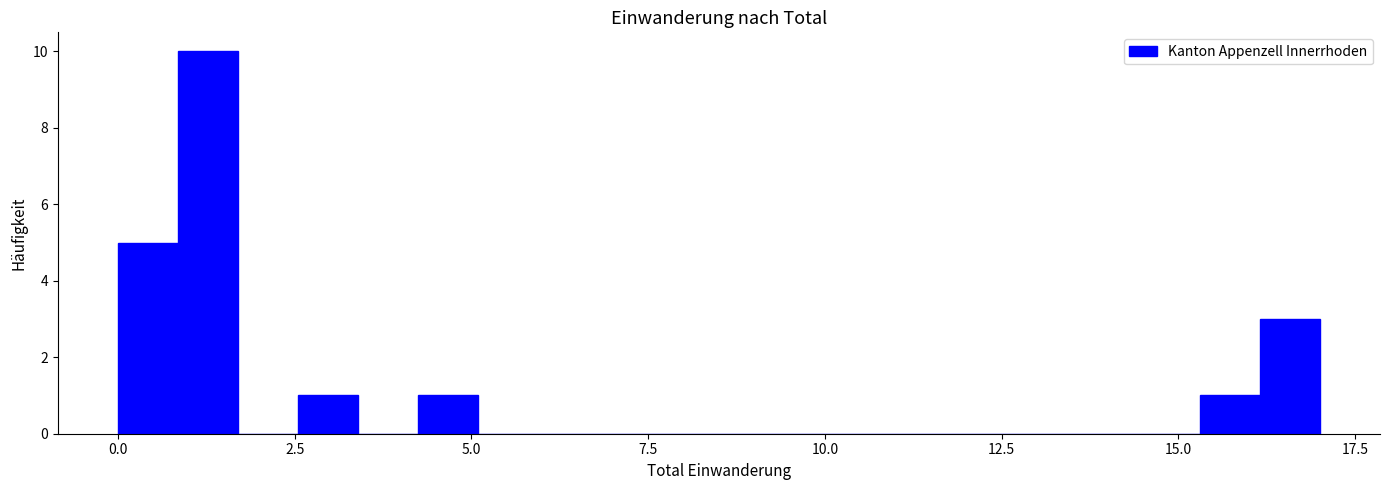

Read against the x-axis, roughly where is the centre of the tallest bar?

1.5